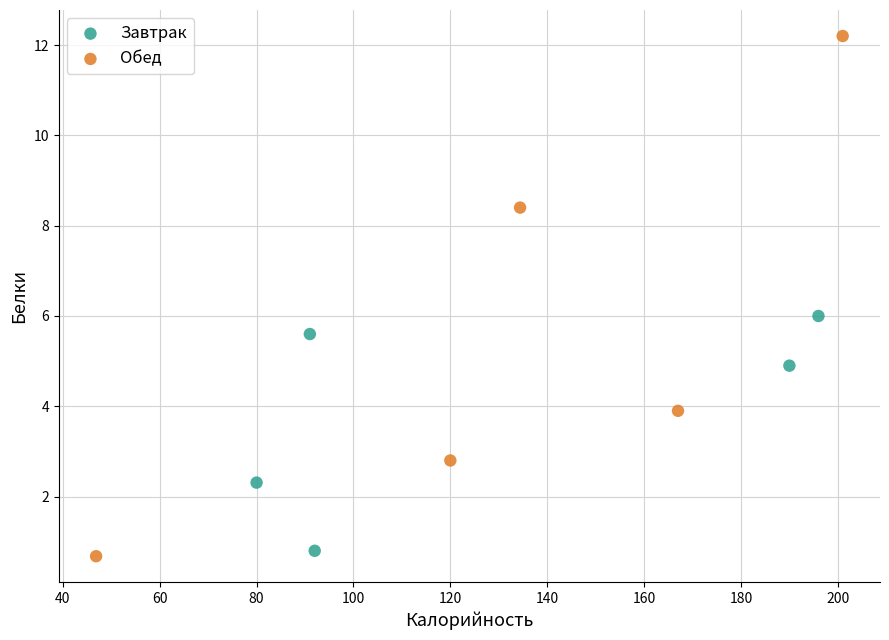

Which series reaches the maximum Y coordinate?

Обед